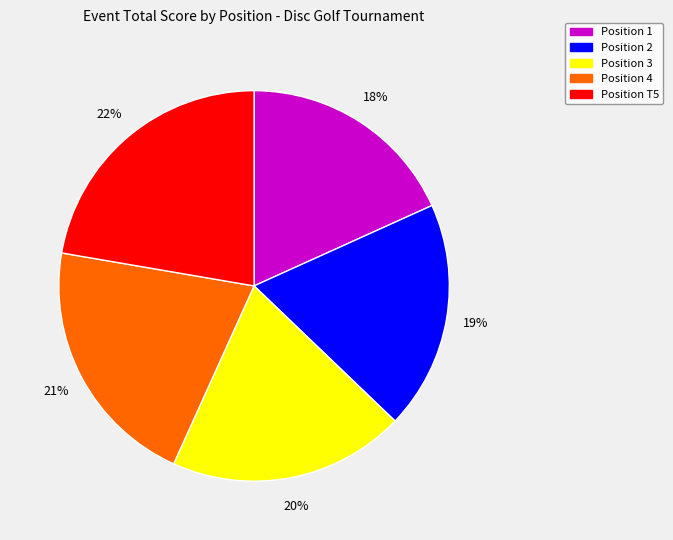

To the nearest percent, what percentage of the pie is Position 4?

21%